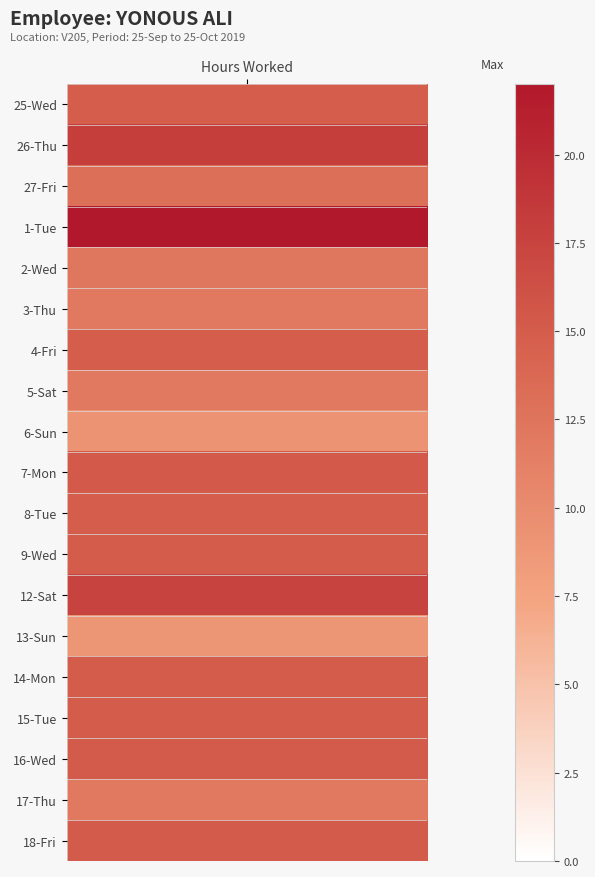

Which has a higher value, 2 or 4?

2